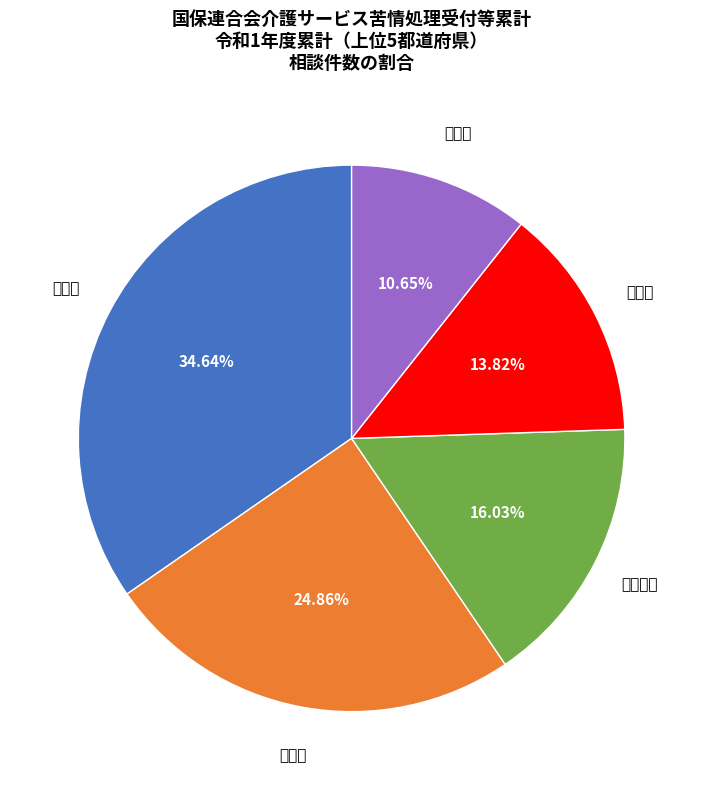

To the nearest percent, what is the difference between the largest and smallest slice percentages?

24%